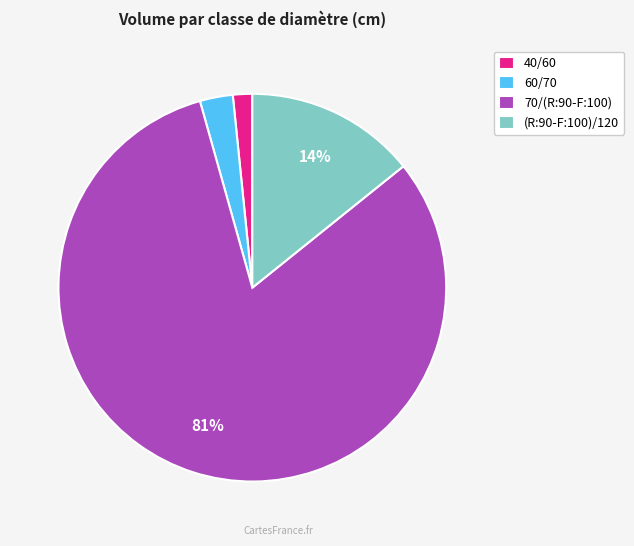

Do (R:90-F:100)/120 and 60/70 together represent more than half of the pie?

No